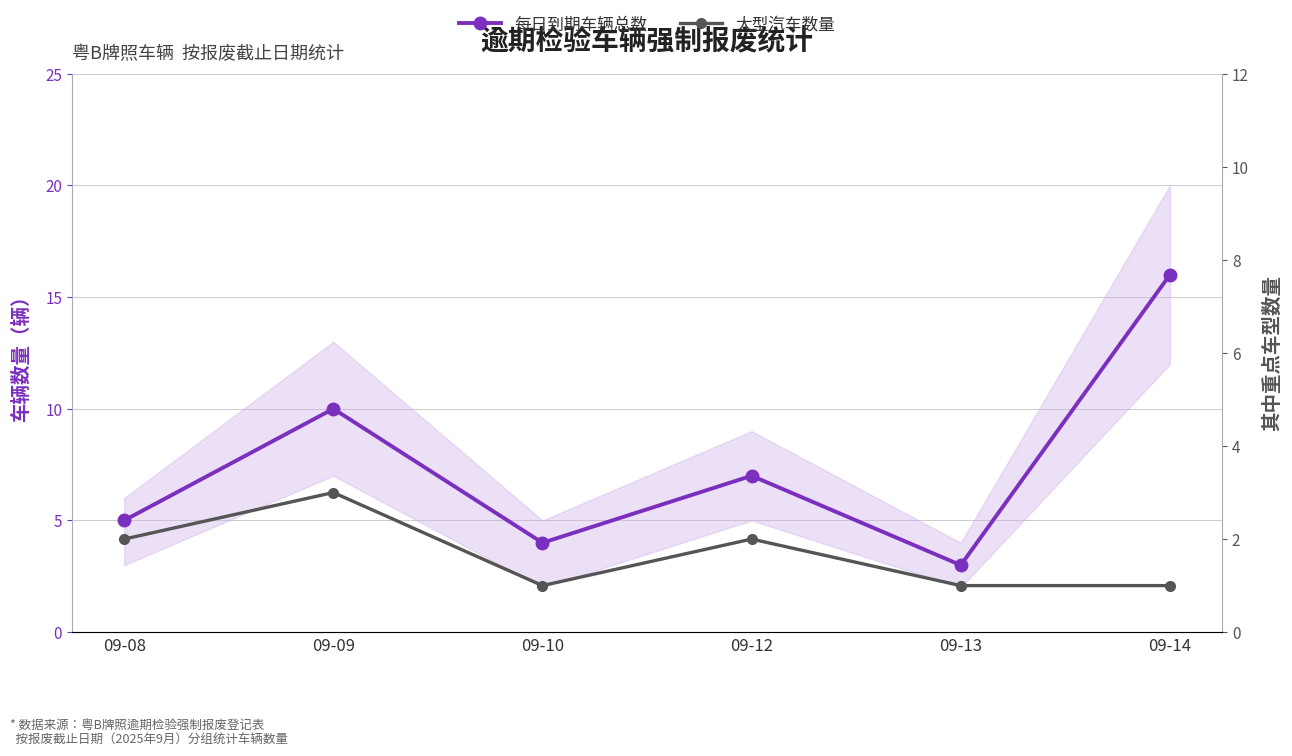

How many data points in 每日到期车辆总数 are less than 7?

3